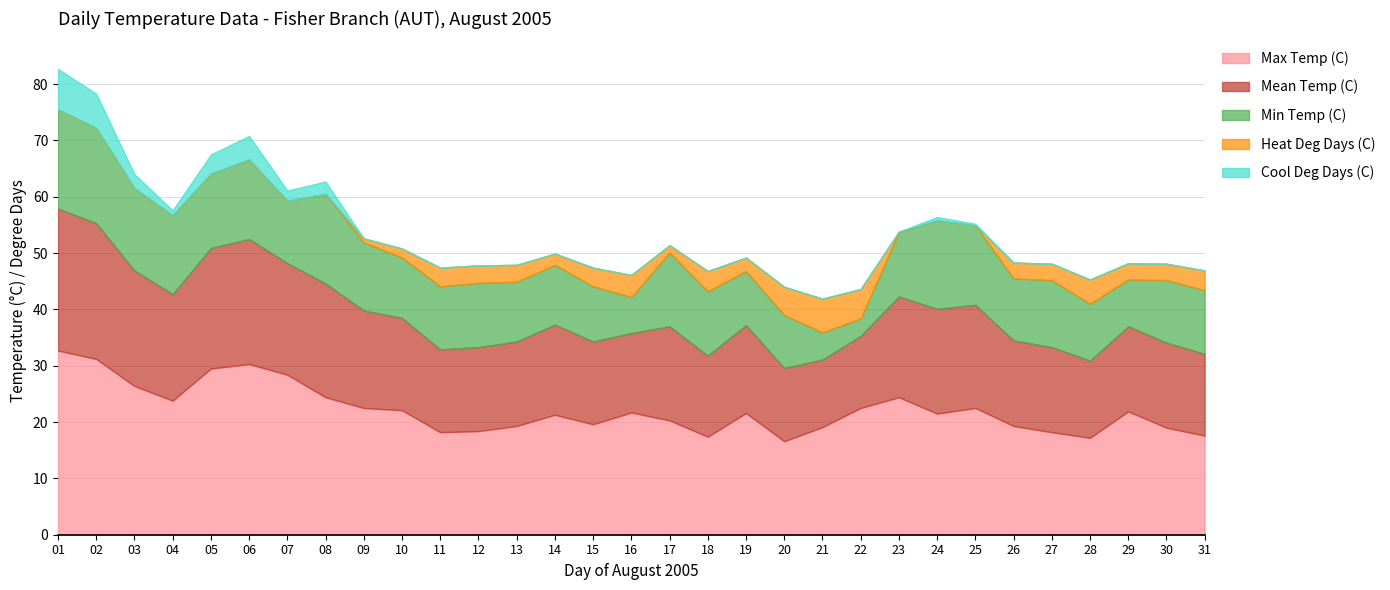

Reading right to left, list all the values displayed in this chart.

Max Temp (C): 17.6	19.0	21.9	17.2	18.2	19.3	22.5	21.5	24.4	22.5	19.1	16.6	21.6	17.4	20.3	21.7	19.6	21.3	19.3	18.4	18.2	22.1	22.5	24.4	28.4	30.3	29.5	23.8	26.4	31.2	32.7
Mean Temp (C): 14.5	15.1	15.1	13.7	15.1	15.2	18.3	18.6	17.9	12.8	12.0	13.0	15.6	14.4	16.7	14.1	14.7	16.0	15.0	14.9	14.7	16.4	17.3	20.2	19.8	22.2	21.4	18.9	20.5	24.1	25.2
Min Temp (C): 11.3	11.1	8.3	10.1	11.9	11.0	14.1	15.7	11.4	3.1	4.8	9.4	9.6	11.4	13.1	6.4	9.8	10.6	10.6	11.4	11.2	10.7	12.1	15.9	11.1	14.1	13.2	14.0	14.6	16.9	17.6
Heat Deg Days (C): 3.5	2.9	2.9	4.3	2.9	2.8	0.0	0.0	0.1	5.2	6.0	5.0	2.4	3.6	1.3	3.9	3.3	2.0	3.0	3.1	3.3	1.6	0.7	0.0	0.0	0.0	0.0	0.0	0.0	0.0	0.0
Cool Deg Days (C): 0.0	0.0	0.0	0.0	0.0	0.0	0.3	0.6	0.0	0.0	0.0	0.0	0.0	0.0	0.0	0.0	0.0	0.0	0.0	0.0	0.0	0.0	0.0	2.2	1.8	4.2	3.4	0.9	2.5	6.1	7.2